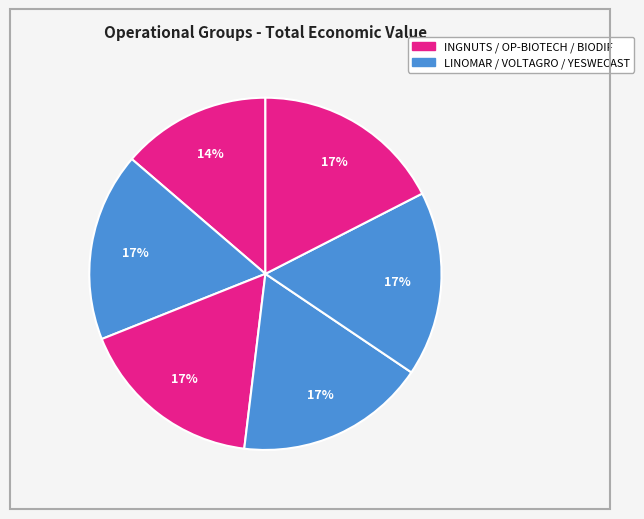

How many slices are in this pie chart?

6